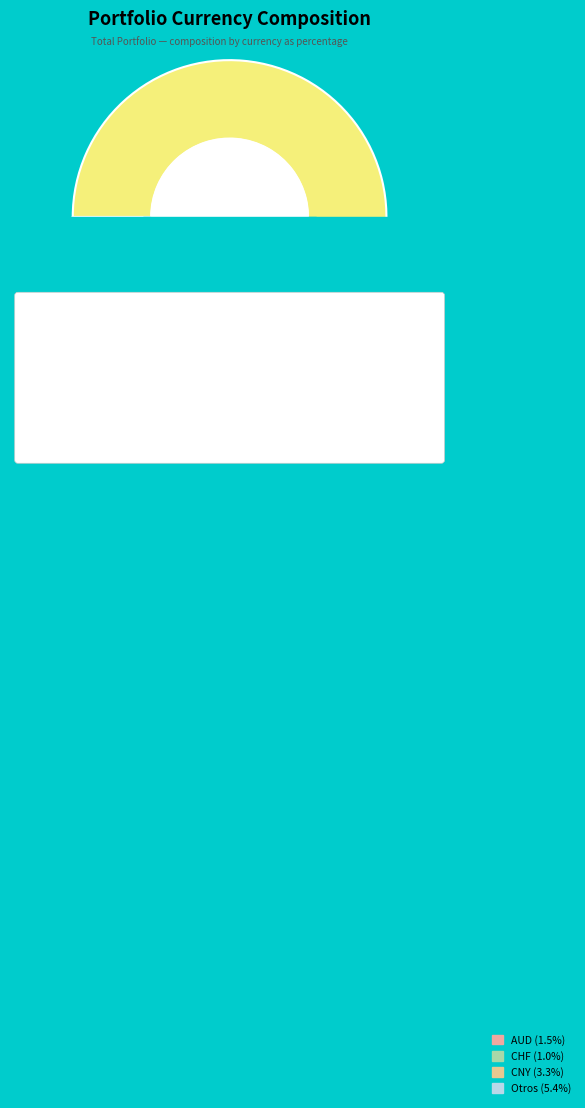

How many slices are in this pie chart?

9